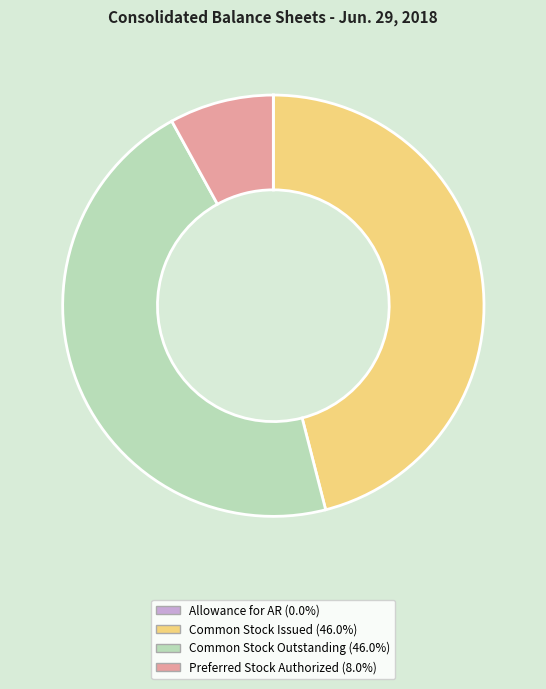

What is the ratio of the value at Common Stock Issued (46.0%) to the value at Preferred Stock Authorized (8.0%)?

5.7